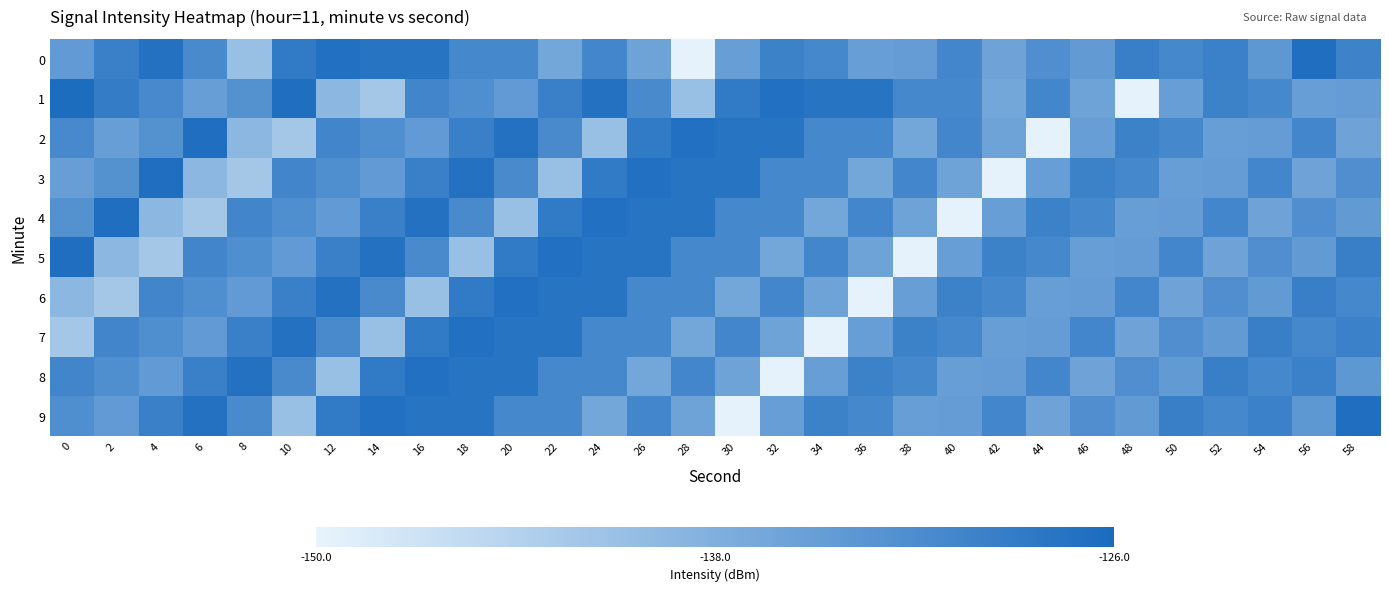

What is the smallest value displayed?

-149.8